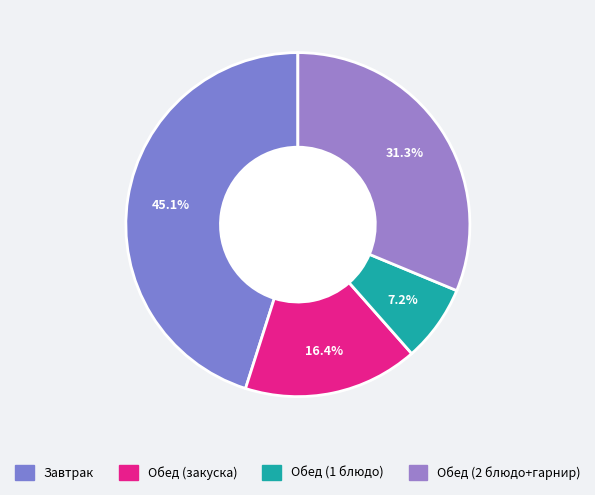

To the nearest percent, what portion does Обед (2 блюдо+гарнир) represent?

31%